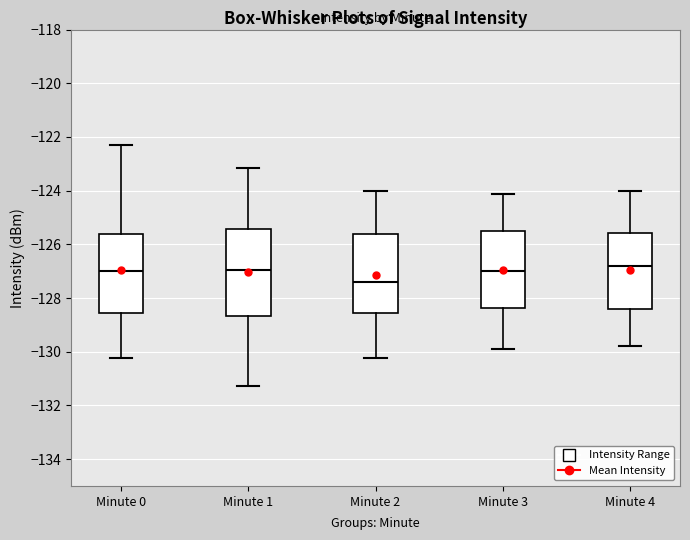

Where does the median line of the box for Minute 3 sit on the y-axis? The values are not printed on the chart, so give them approximately, as read against the axis.

-127.0